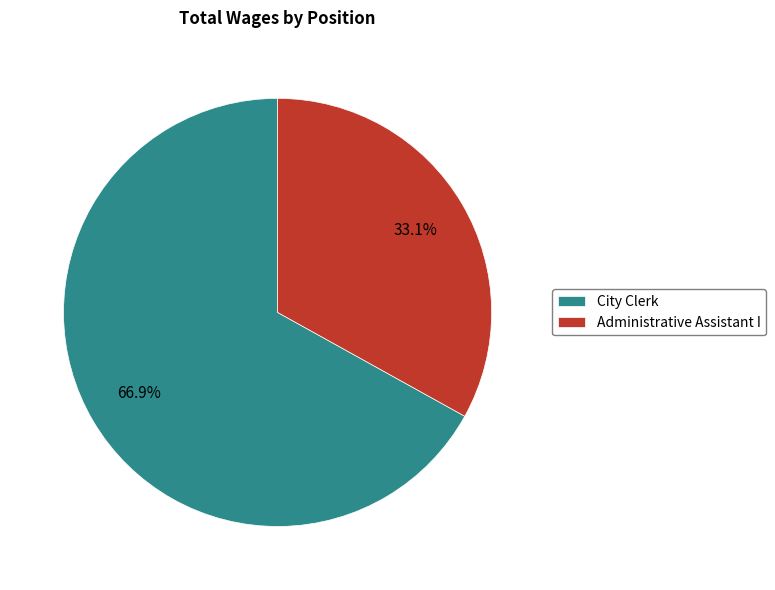

What percentage is the Administrative Assistant I slice, to the nearest percent?

33%